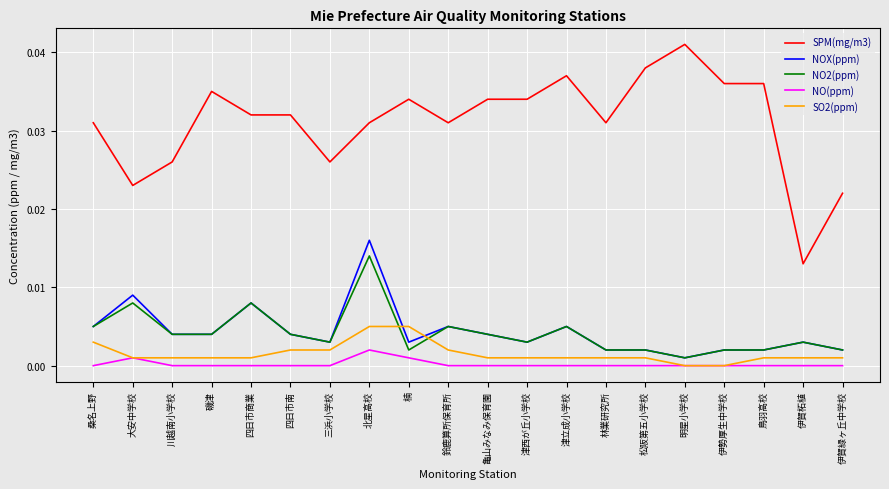

At 北星高校, list the series in order from smallest to largest.

NO(ppm), SO2(ppm), NO2(ppm), NOX(ppm), SPM(mg/m3)